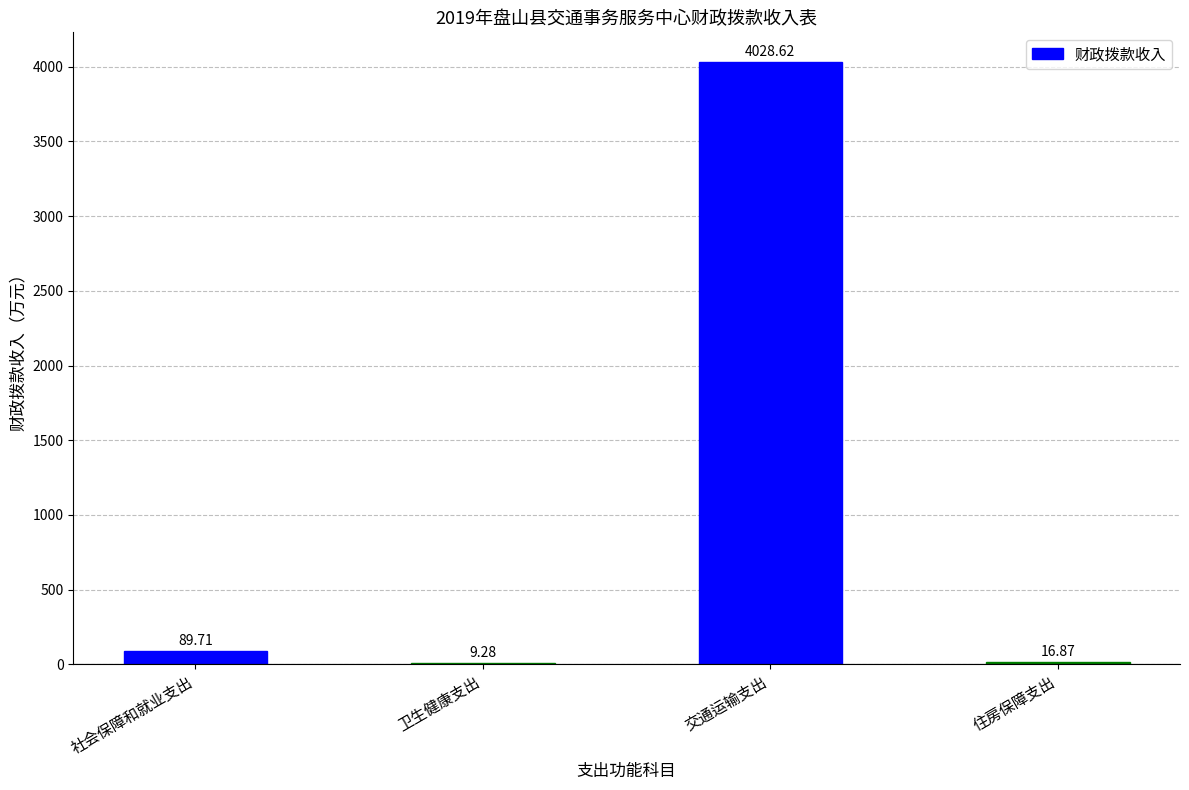

What is the approximate value at 卫生健康支出?

9.3